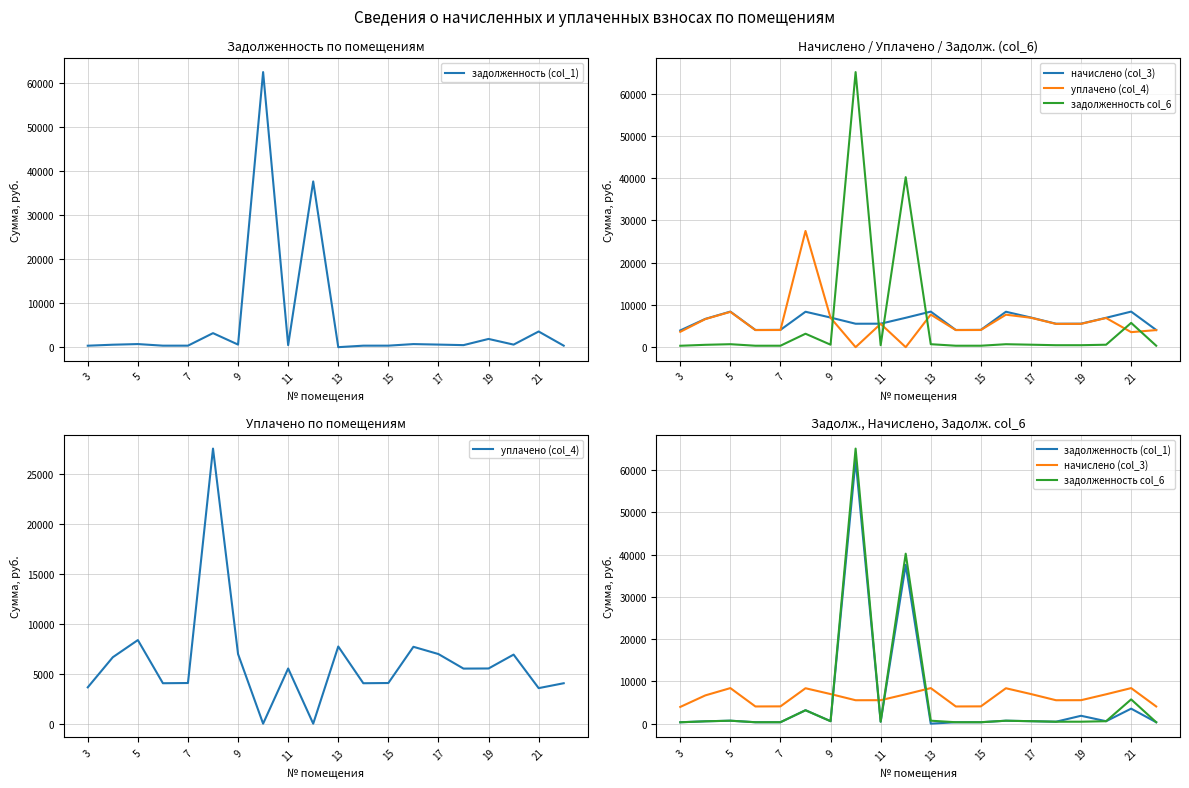

In задолженность col_6, how many points are lower than both neighbors (excluding endpoints)?

5